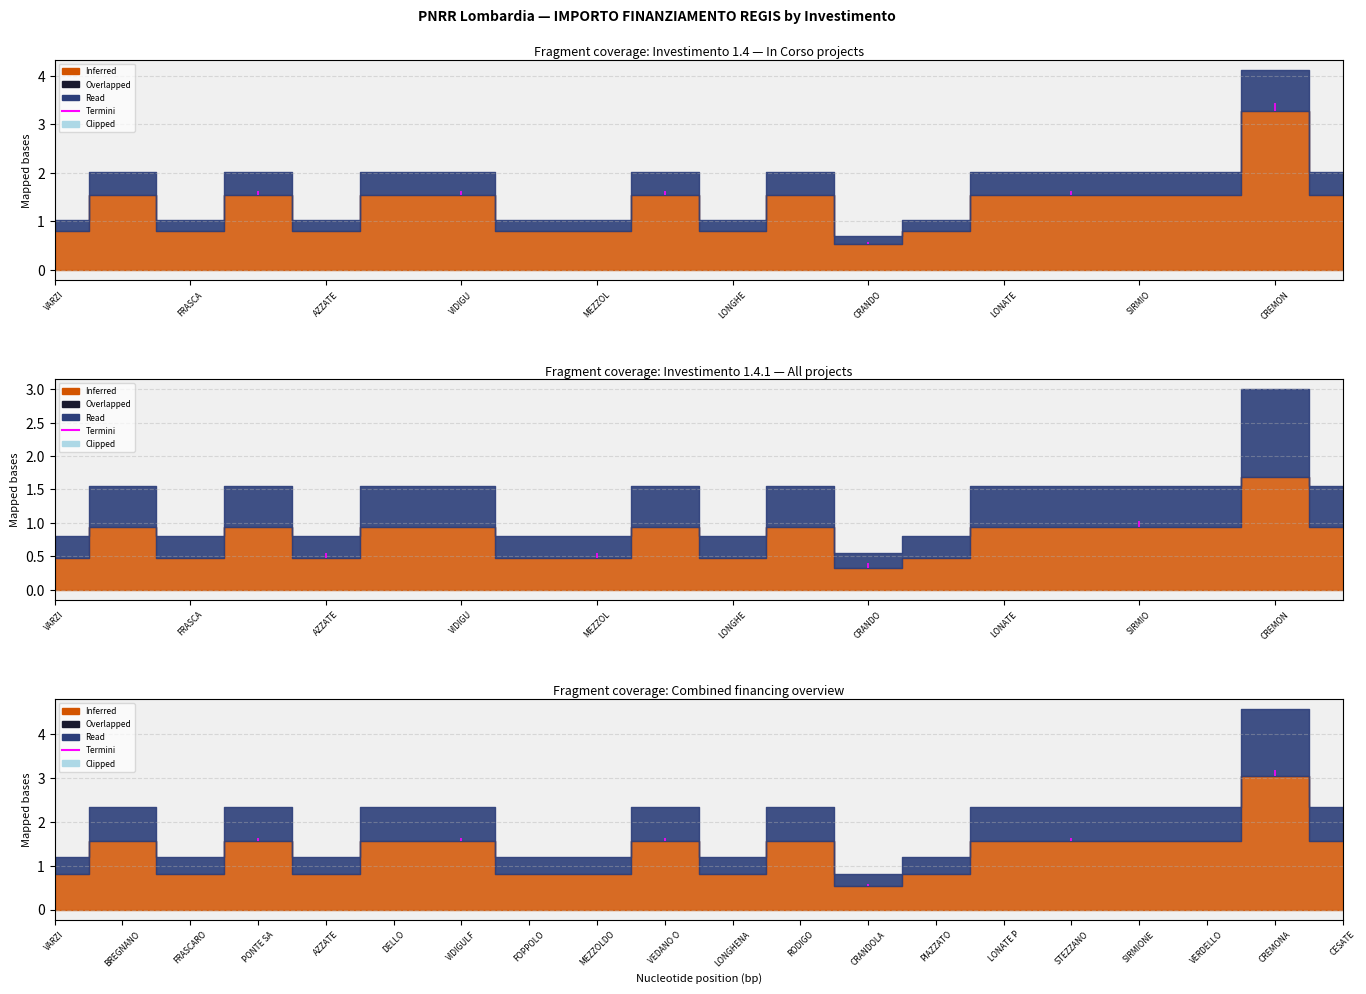

The value of 1.4 at LONATE POZZOLO is 243406. True or false?

False